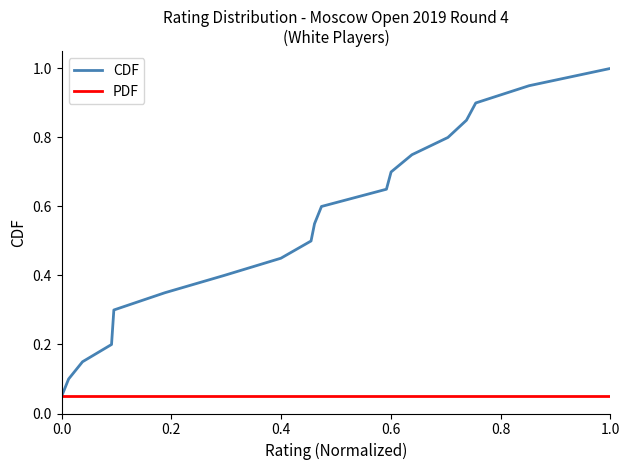

Which series has the largest total across all categories?

CDF